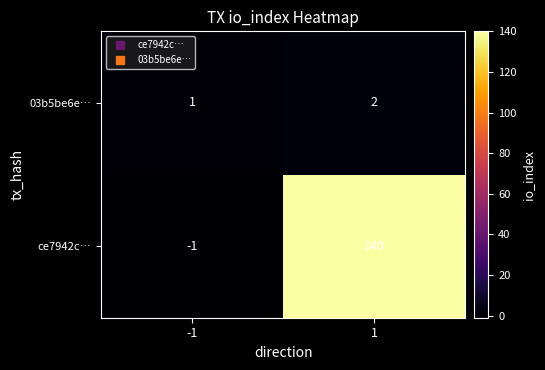

At which category is the sum across all series the highest?

1